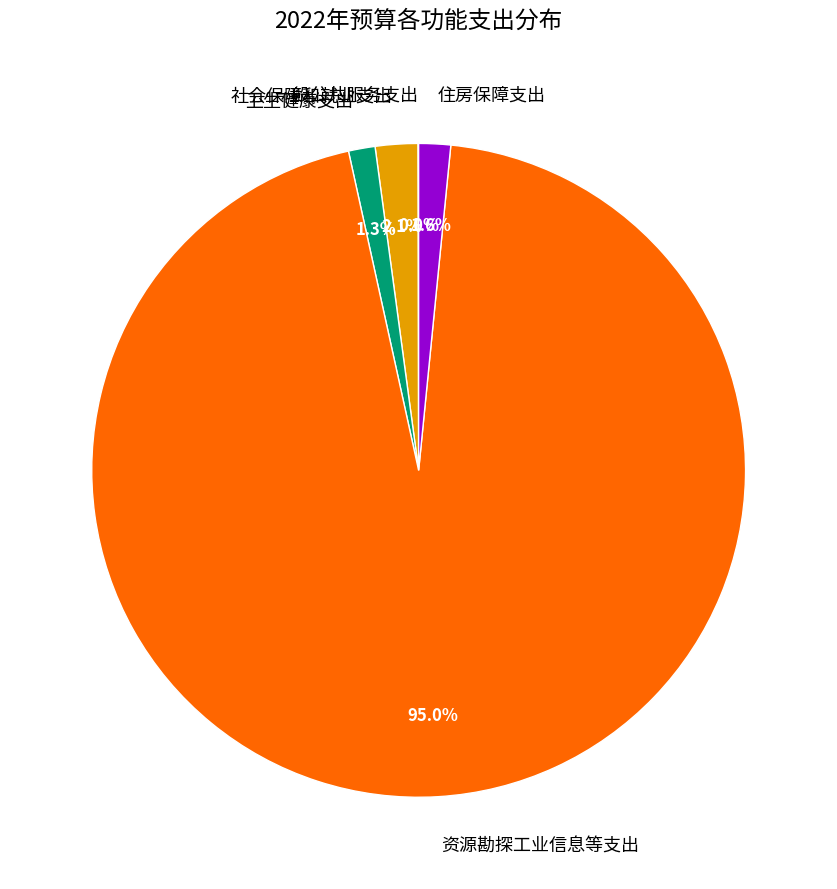

Do 住房保障支出 and 卫生健康支出 together represent more than half of the pie?

No